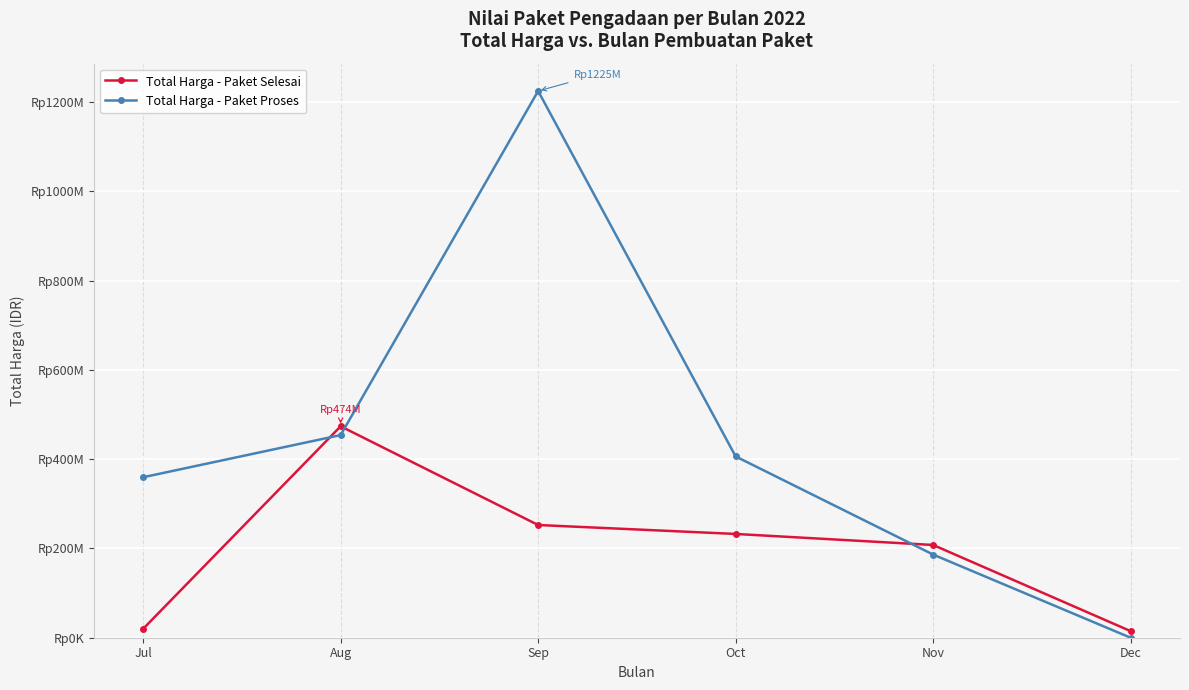

Is this an area chart (filled region under the line)?

No